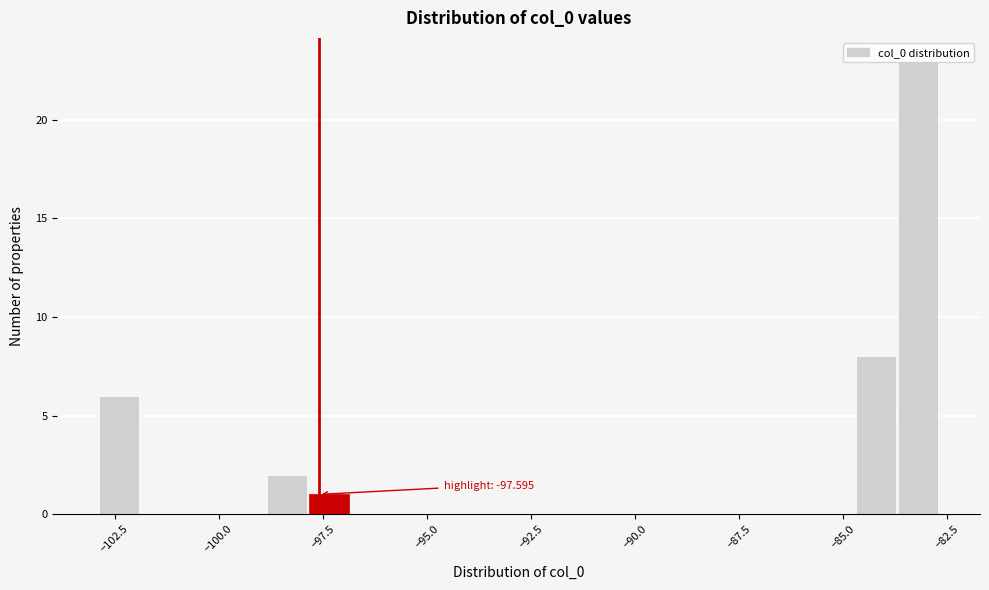

Read against the x-axis, roughly where is the centre of the tallest bar?

-83.0